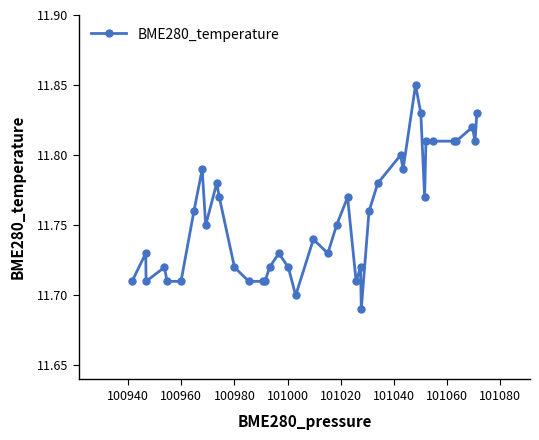

How many categories are shown in the chart?

40